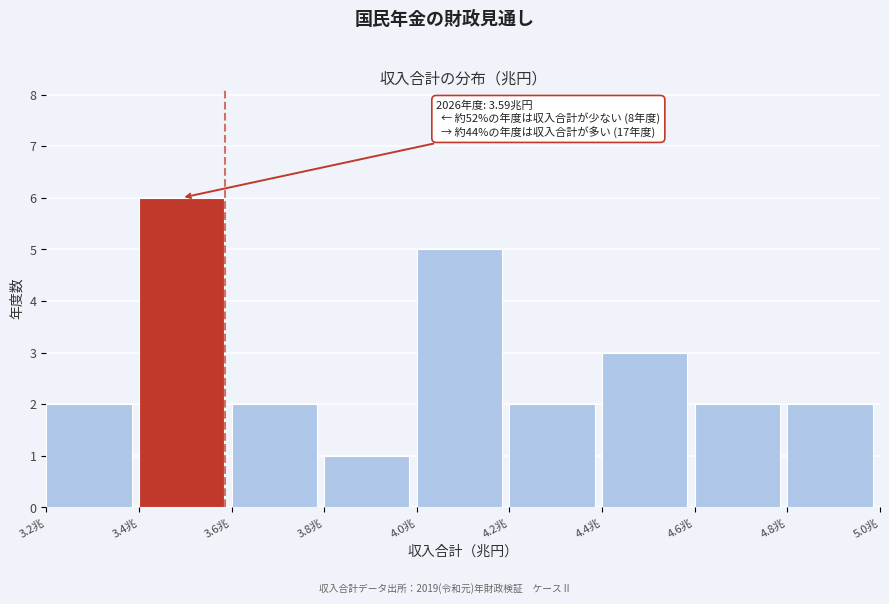

Over which range of the x-axis is the bar tallest?

3.4 to 3.6